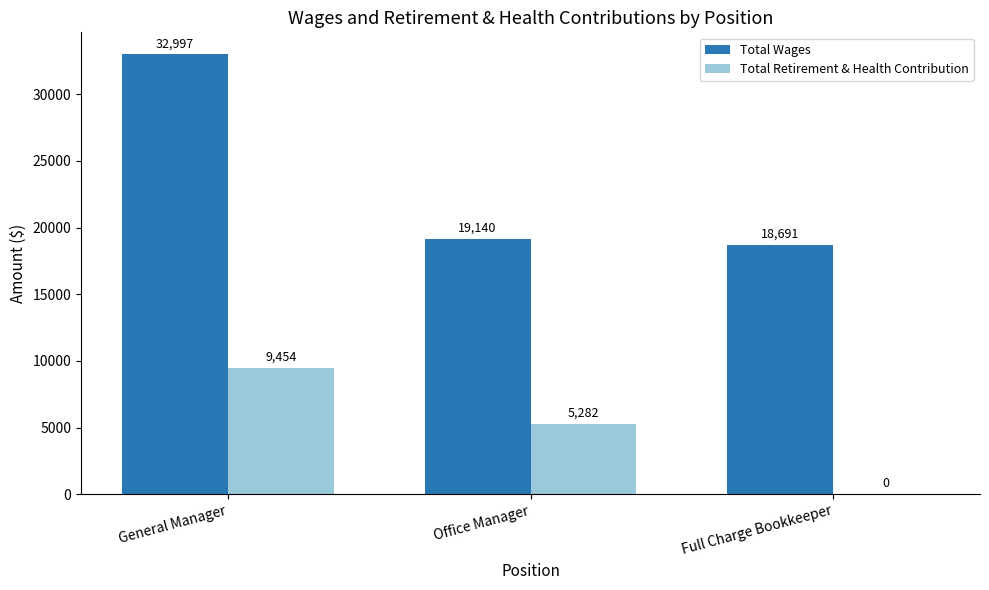

Reading right to left, transcribe all the data shown in this chart.

Total Wages: 18691	19140	32997
Total Retirement & Health Contribution: 0	5282	9454